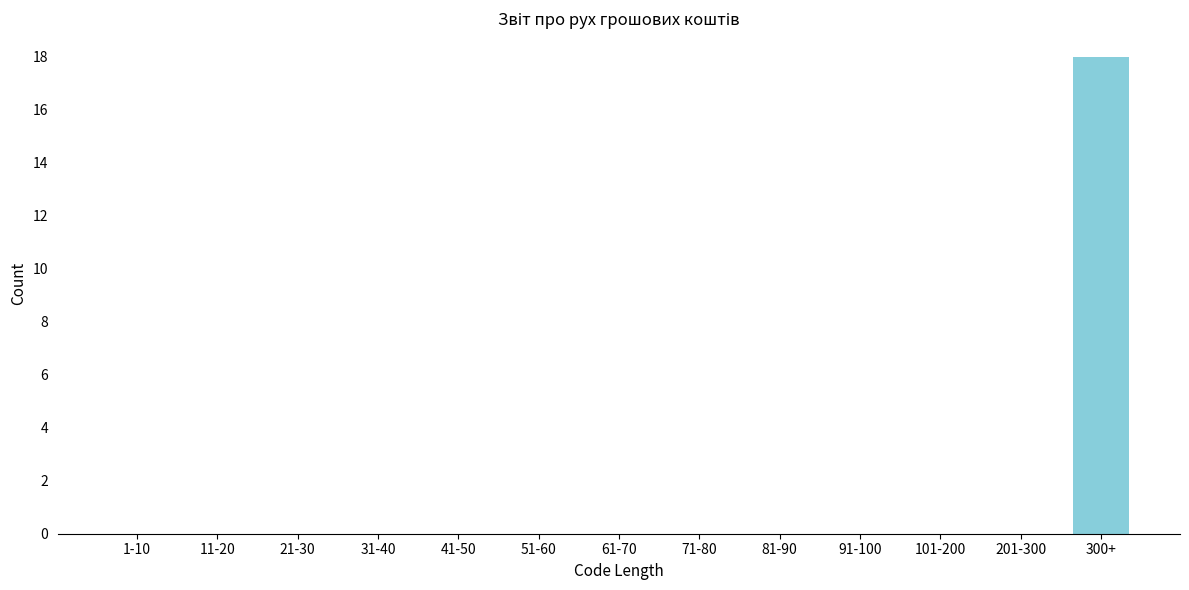

Reading left to right, what are all the values shown in this chart?

1-10=0	11-20=0	21-30=0	31-40=0	41-50=0	51-60=0	61-70=0	71-80=0	81-90=0	91-100=0	101-200=0	201-300=0	300+=18